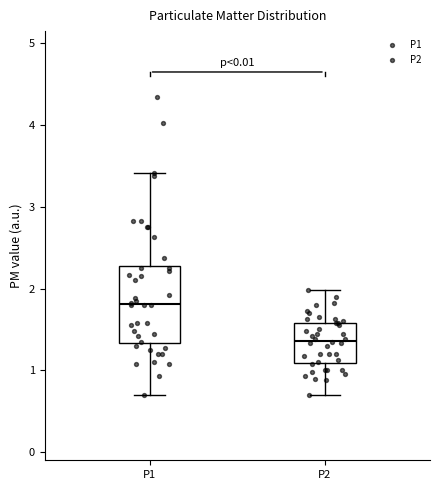

Which box is the tallest, from its lower edge to its upper edge?

P1